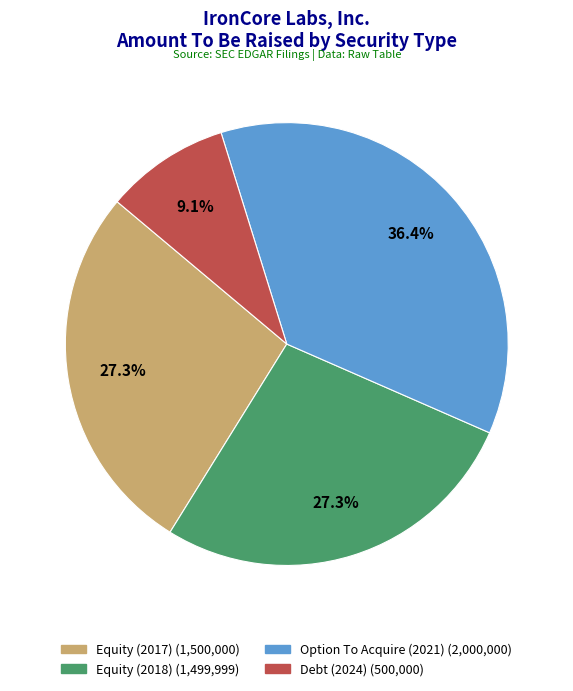

Which has a higher value, Equity (2017) or Debt (2024)?

Equity (2017)